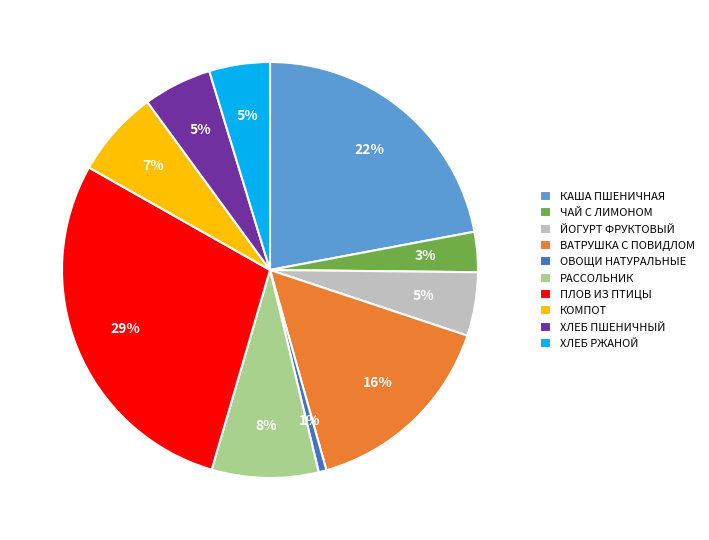

Is there a majority slice in this chart?

No